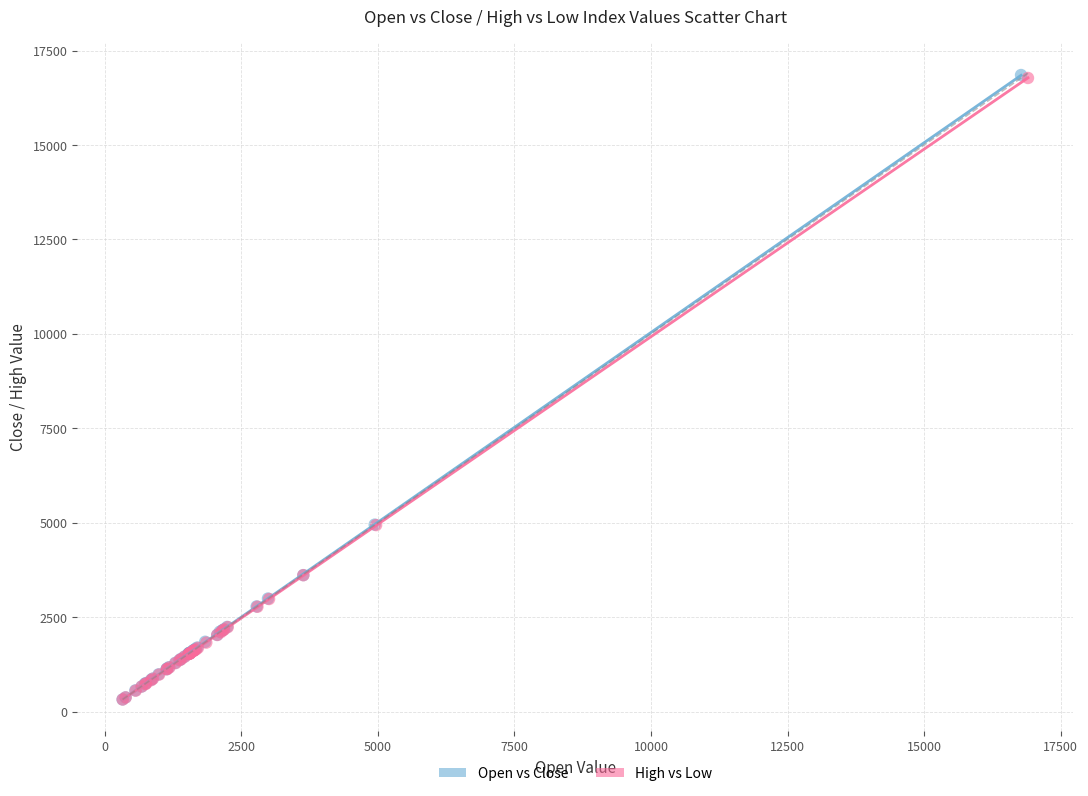

Which series has the widest spread of Y values?

Open vs Close